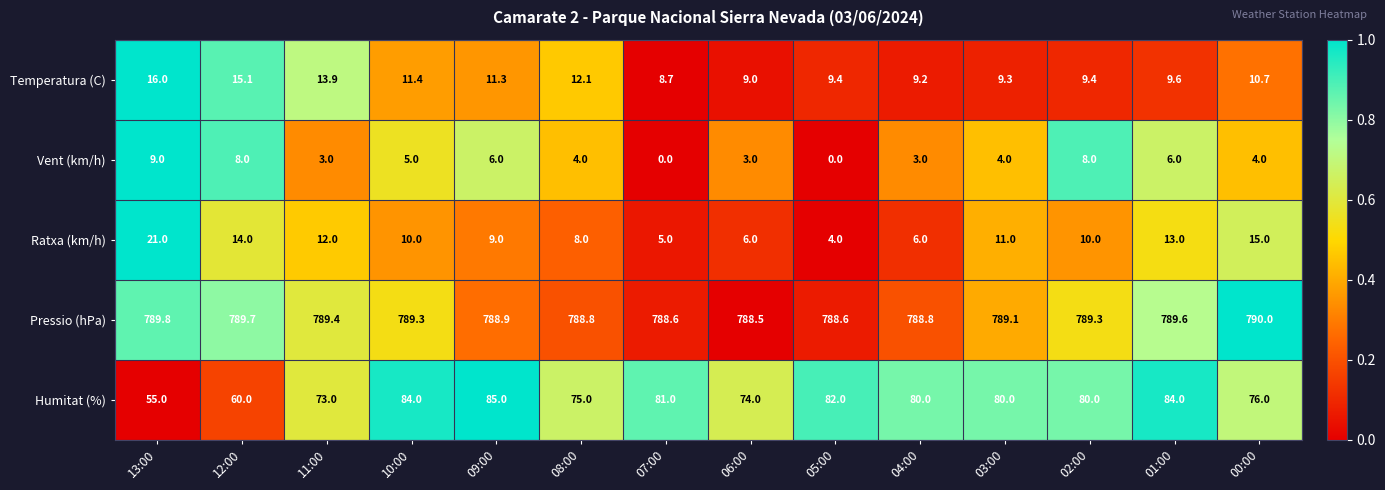

Which category has the highest value in the Ratxa (km/h) series?

13:00